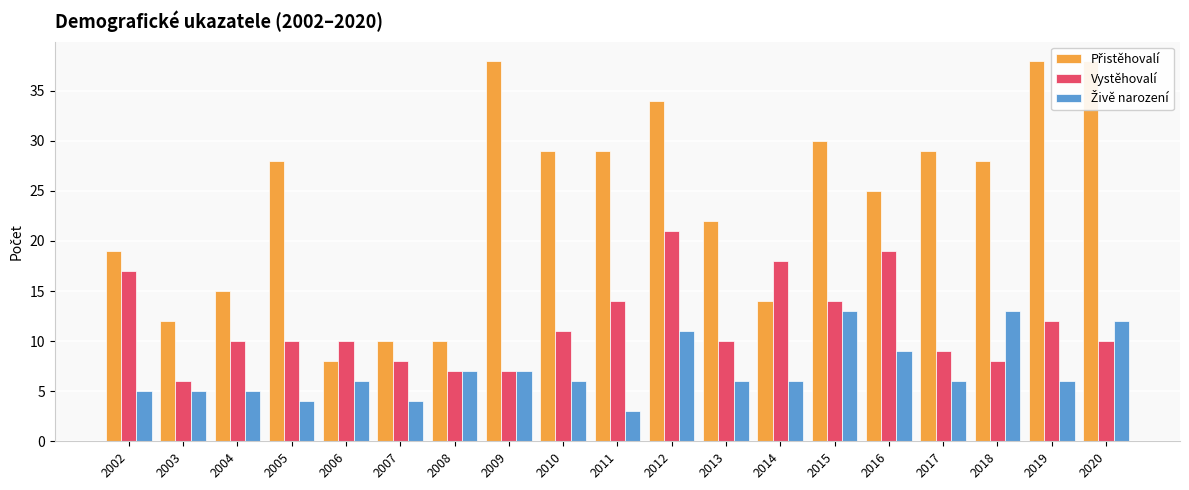

Which series has the largest total across all categories?

Přistěhovalí